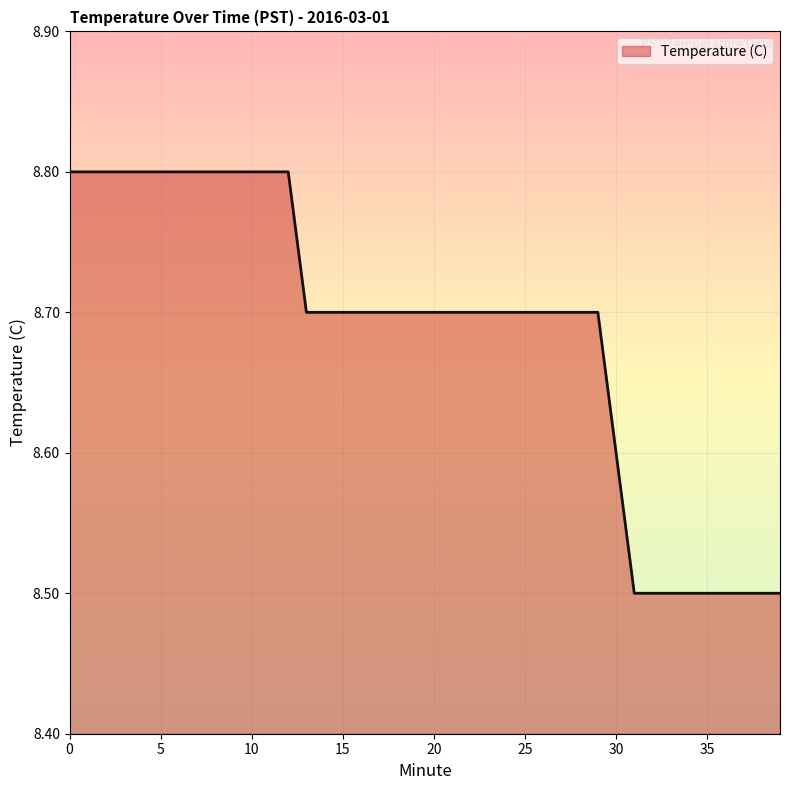

Reading left to right, list all the values displayed in this chart.

8.8	8.8	8.8	8.8	8.8	8.8	8.8	8.8	8.8	8.8	8.8	8.8	8.8	8.7	8.7	8.7	8.7	8.7	8.7	8.7	8.7	8.7	8.7	8.7	8.7	8.7	8.7	8.7	8.7	8.7	8.6	8.5	8.5	8.5	8.5	8.5	8.5	8.5	8.5	8.5